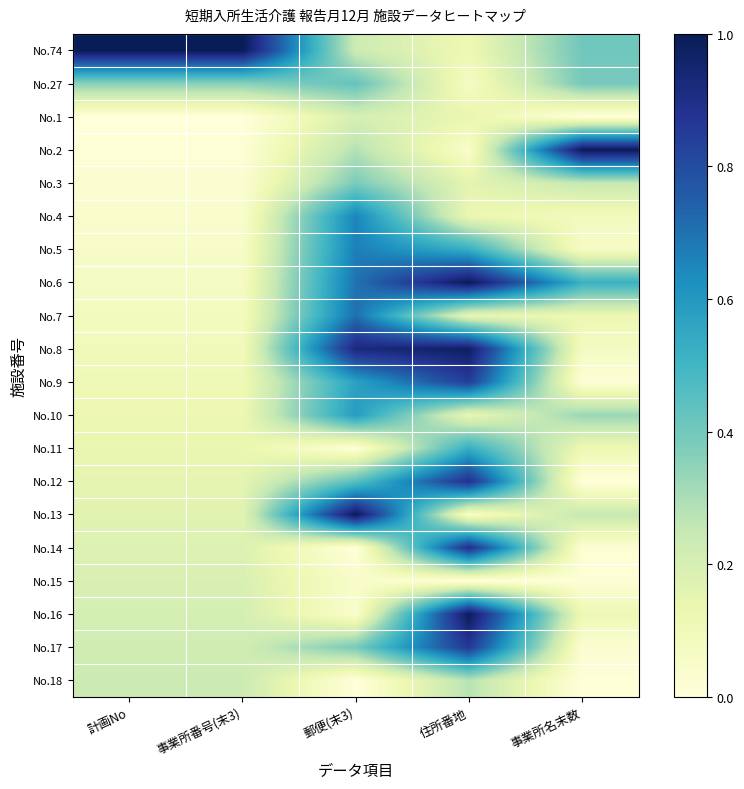

Reading right to left, extract all data points from this chart.

No.74: 事業所名末数=0.4	住所番地=0.1	郵便(末3)=0.2	事業所番号(末3)=1.0	計画No=1.0
No.27: 事業所名末数=0.4	住所番地=0.1	郵便(末3)=0.4	事業所番号(末3)=0.4	計画No=0.4
No.1: 事業所名末数=0.0	住所番地=0.1	郵便(末3)=0.2	事業所番号(末3)=0.0	計画No=0.0
No.2: 事業所名末数=1.0	住所番地=0.0	郵便(末3)=0.3	事業所番号(末3)=0.0	計画No=0.0
No.3: 事業所名末数=0.2	住所番地=0.2	郵便(末3)=0.4	事業所番号(末3)=0.0	計画No=0.0
No.4: 事業所名末数=0.1	住所番地=0.1	郵便(末3)=0.7	事業所番号(末3)=0.0	計画No=0.0
No.5: 事業所名末数=0.1	住所番地=0.5	郵便(末3)=0.7	事業所番号(末3)=0.1	計画No=0.1
No.6: 事業所名末数=0.5	住所番地=1.0	郵便(末3)=0.7	事業所番号(末3)=0.1	計画No=0.1
No.7: 事業所名末数=0.1	住所番地=0.1	郵便(末3)=0.7	事業所番号(末3)=0.1	計画No=0.1
No.8: 事業所名末数=0.1	住所番地=1.0	郵便(末3)=0.9	事業所番号(末3)=0.1	計画No=0.1
No.9: 事業所名末数=0.0	住所番地=0.8	郵便(末3)=0.6	事業所番号(末3)=0.1	計画No=0.1
No.10: 事業所名末数=0.3	住所番地=0.1	郵便(末3)=0.6	事業所番号(末3)=0.1	計画No=0.1
No.11: 事業所名末数=0.1	住所番地=0.5	郵便(末3)=0.0	事業所番号(末3)=0.1	計画No=0.1
No.12: 事業所名末数=0.0	住所番地=0.9	郵便(末3)=0.4	事業所番号(末3)=0.2	計画No=0.2
No.13: 事業所名末数=0.2	住所番地=0.0	郵便(末3)=1.0	事業所番号(末3)=0.2	計画No=0.2
No.14: 事業所名末数=0.0	住所番地=0.9	郵便(末3)=0.0	事業所番号(末3)=0.2	計画No=0.2
No.15: 事業所名末数=0.0	住所番地=0.0	郵便(末3)=0.0	事業所番号(末3)=0.2	計画No=0.2
No.16: 事業所名末数=0.1	住所番地=1.0	郵便(末3)=0.0	事業所番号(末3)=0.2	計画No=0.2
No.17: 事業所名末数=0.0	住所番地=0.9	郵便(末3)=0.4	事業所番号(末3)=0.2	計画No=0.2
No.18: 事業所名末数=0.0	住所番地=0.3	郵便(末3)=0.0	事業所番号(末3)=0.2	計画No=0.2